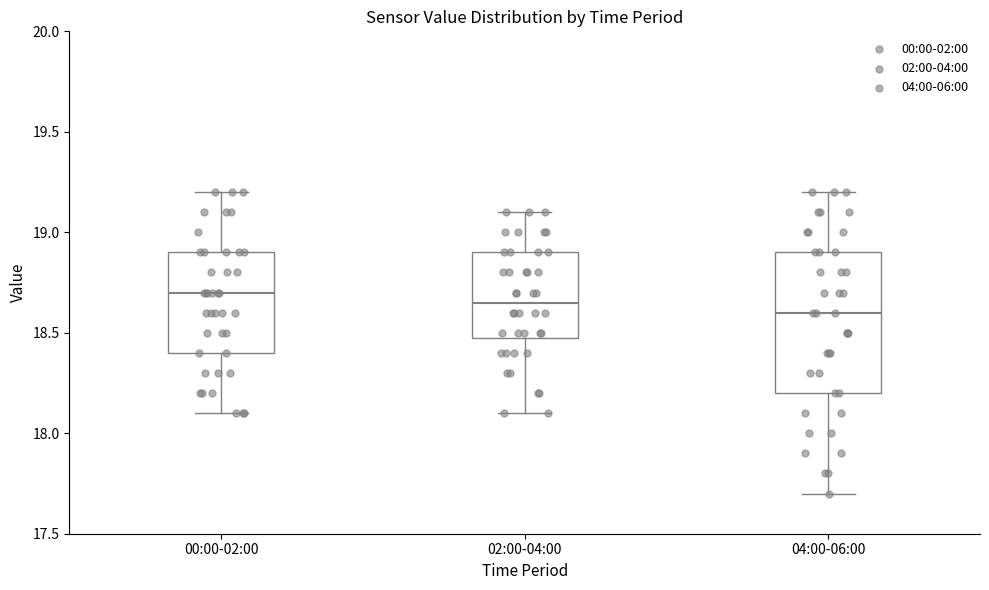

Where is the upper edge of the box for 02:00-04:00 on the y-axis? The values are not printed on the chart, so give them approximately, as read against the axis.

18.90